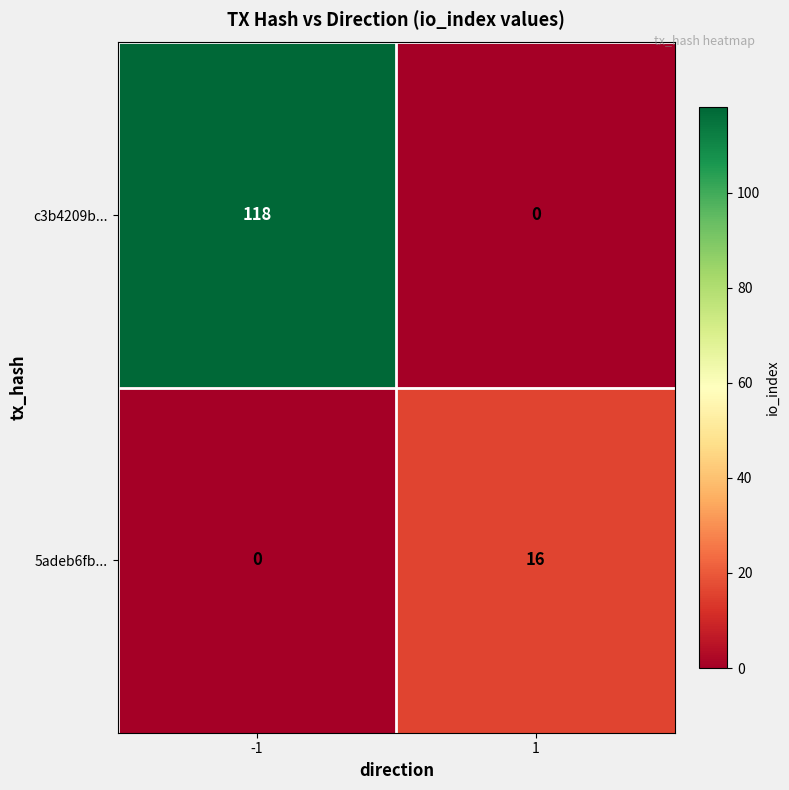

How many categories are shown in the chart?

2